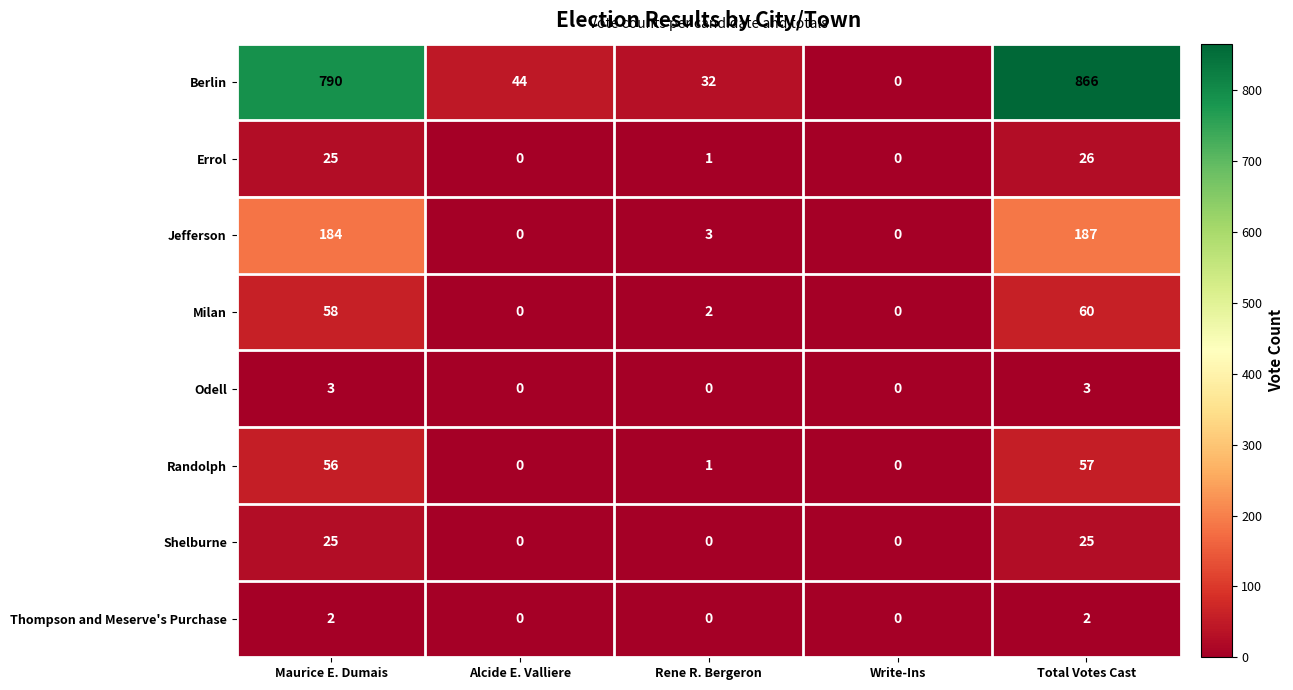

How many distinct data groups are displayed?

8